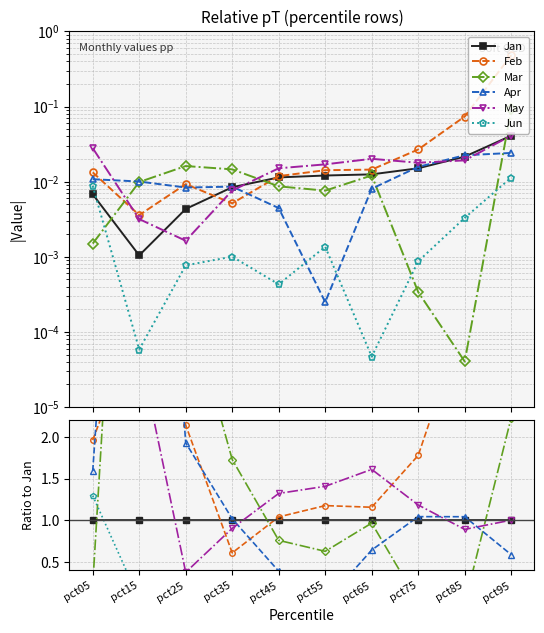

At pct15, list the series in order from largest to smallest.

Apr, Mar, Feb, May, Jan, Jun